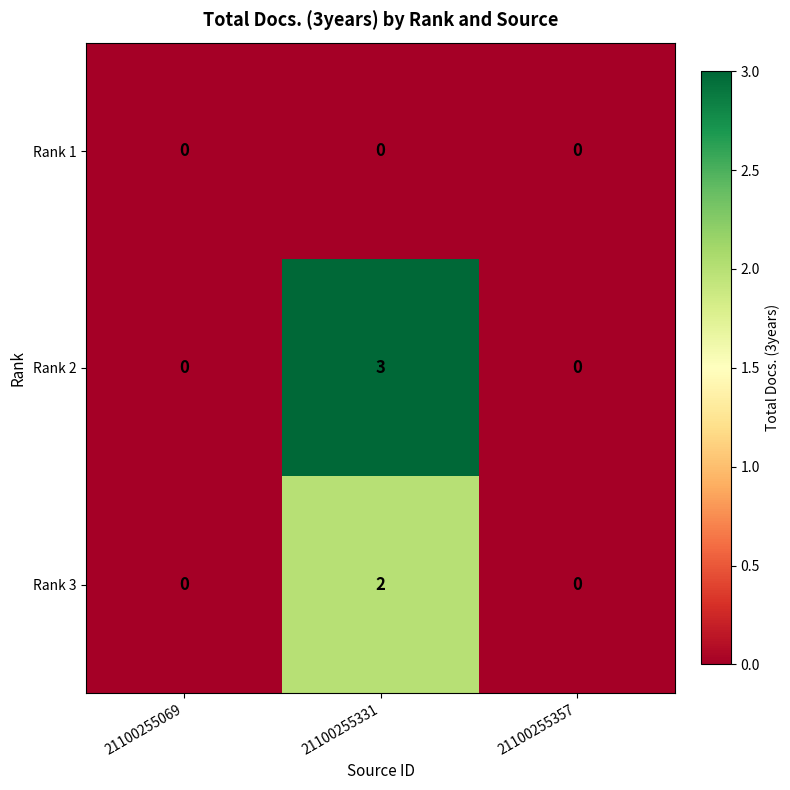

Reading left to right, what are all the values shown in this chart?

Rank 1: 0	0	0
Rank 2: 0	3	0
Rank 3: 0	2	0